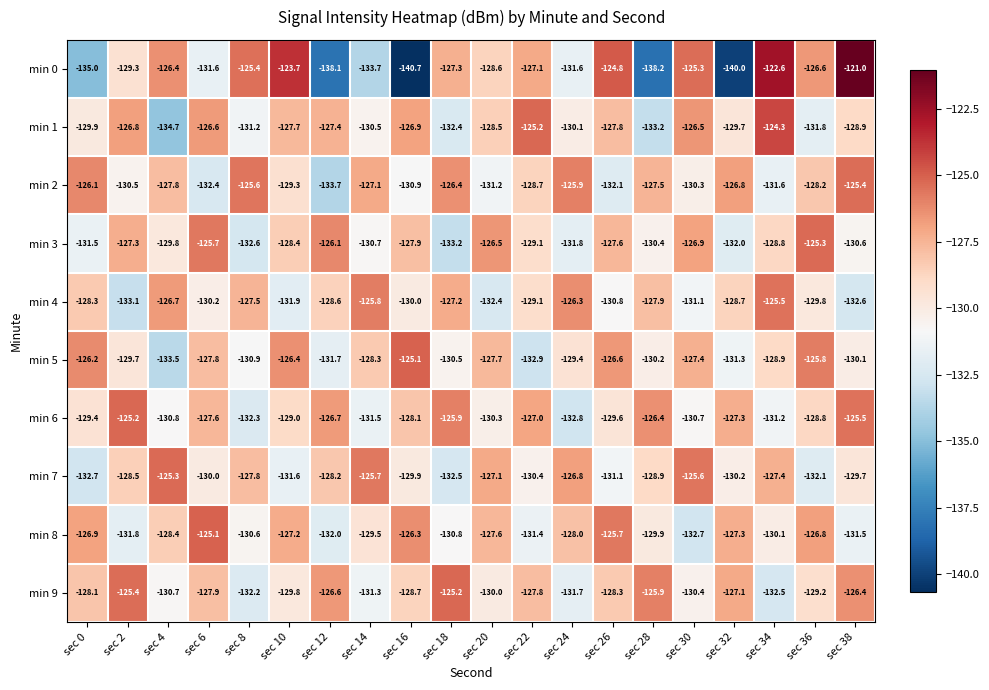

Count the number of data series in this chart.

10